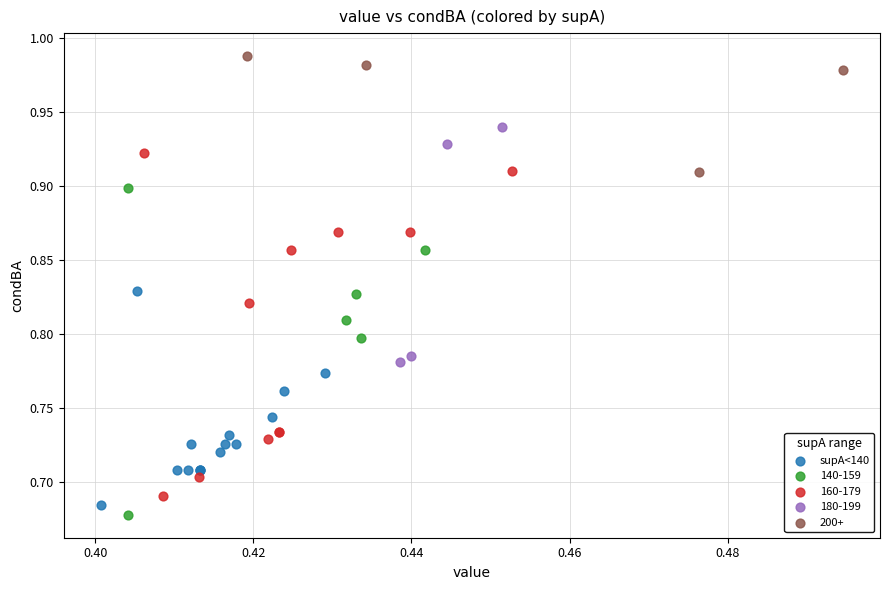

Which series reaches the maximum Y coordinate?

200+